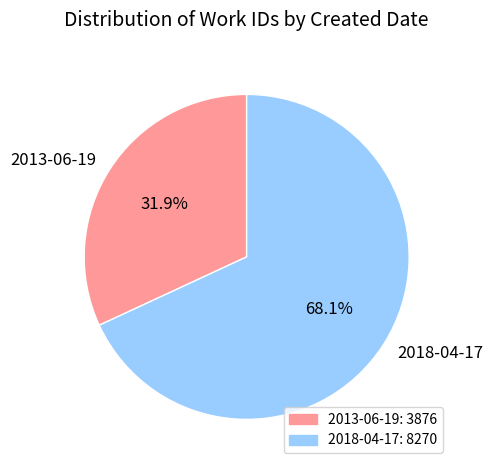

What percentage is NOT represented by 2018-04-17?

31.9%